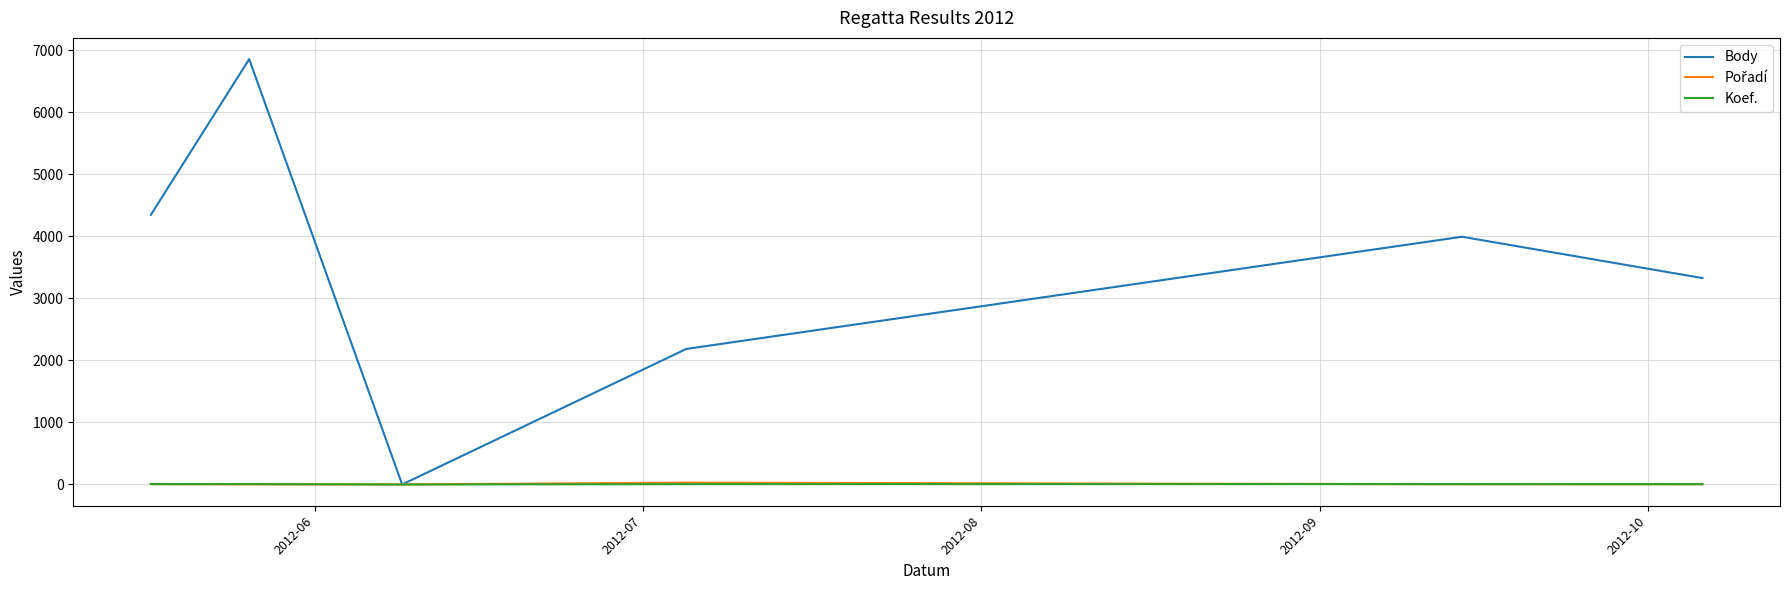

Which series has the largest total across all categories?

Body